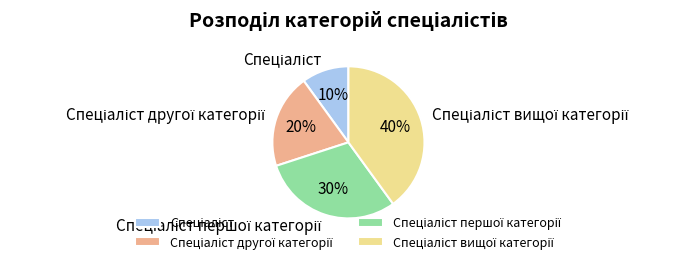

To the nearest percent, what is the difference between the largest and smallest slice percentages?

30%